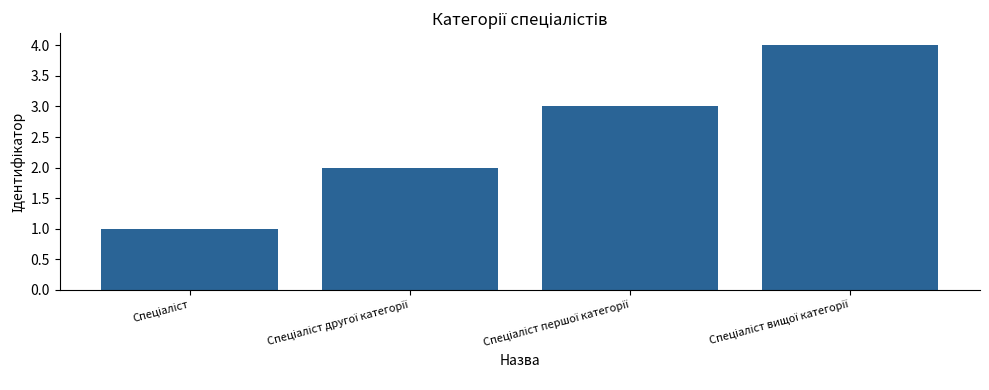

How many categories are shown in the chart?

4